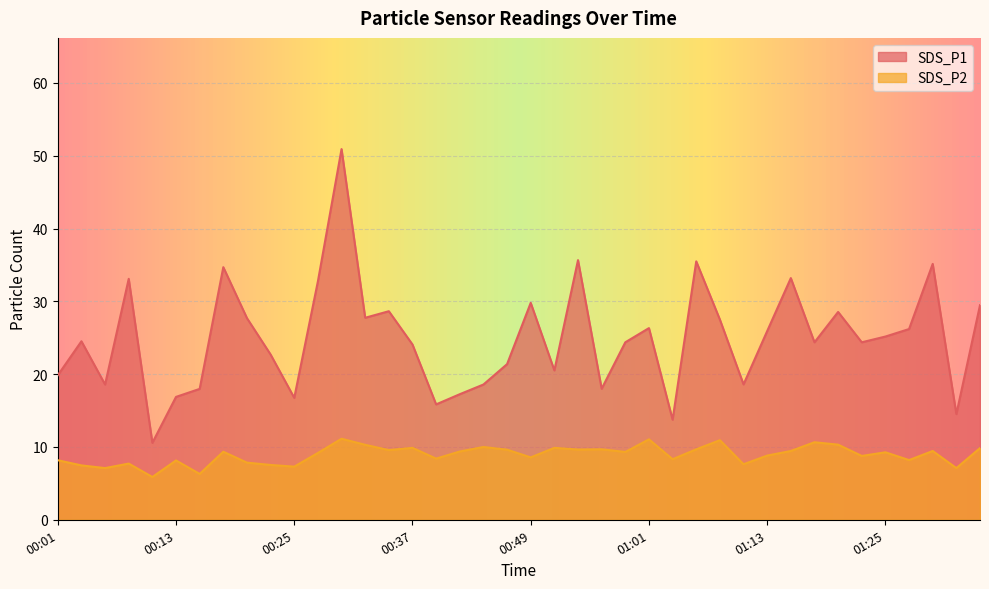

Which category has the highest value across all series?

00:30